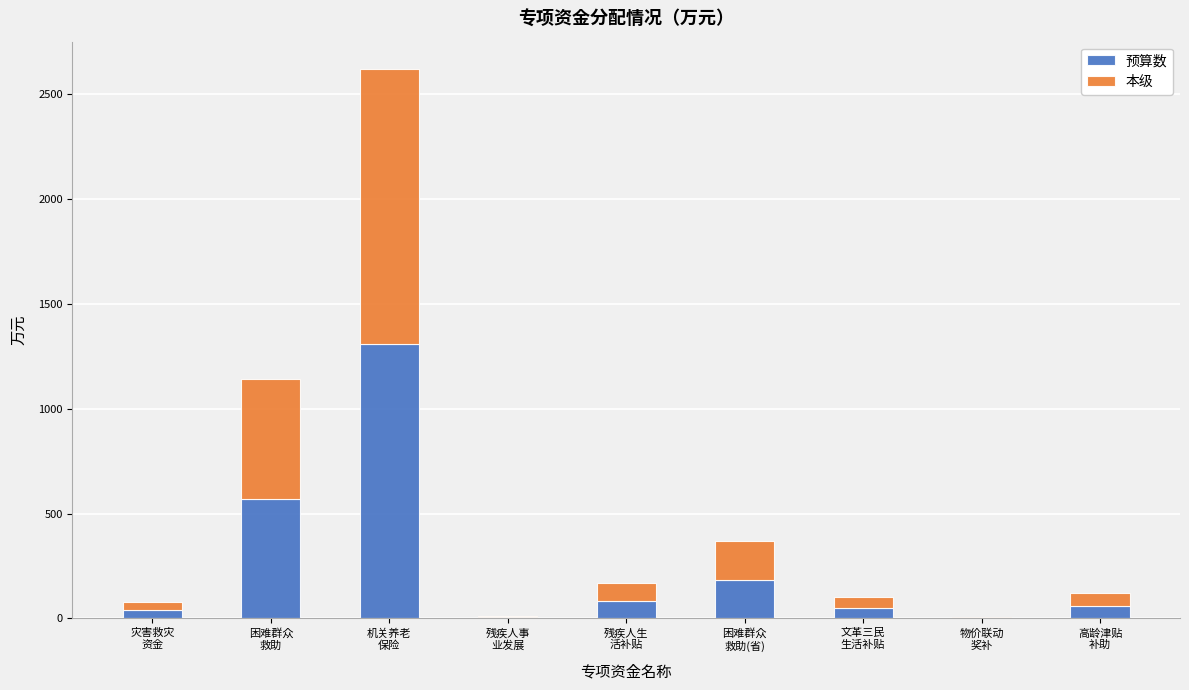

What is the sum of all 预算数 values?

2312.2